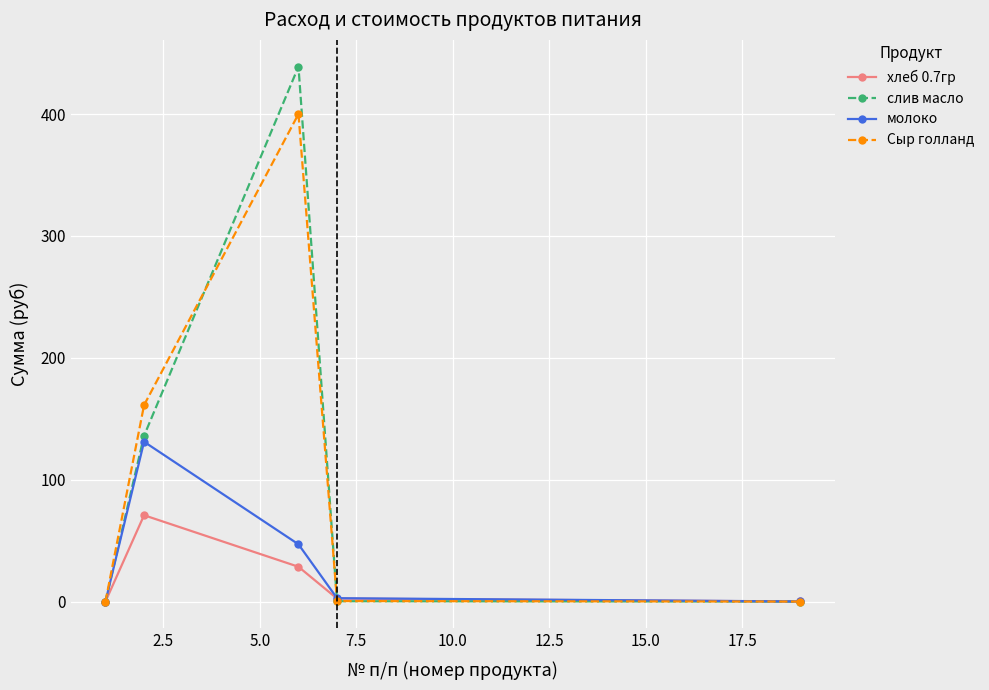

Which series has the widest spread of values?

слив масло